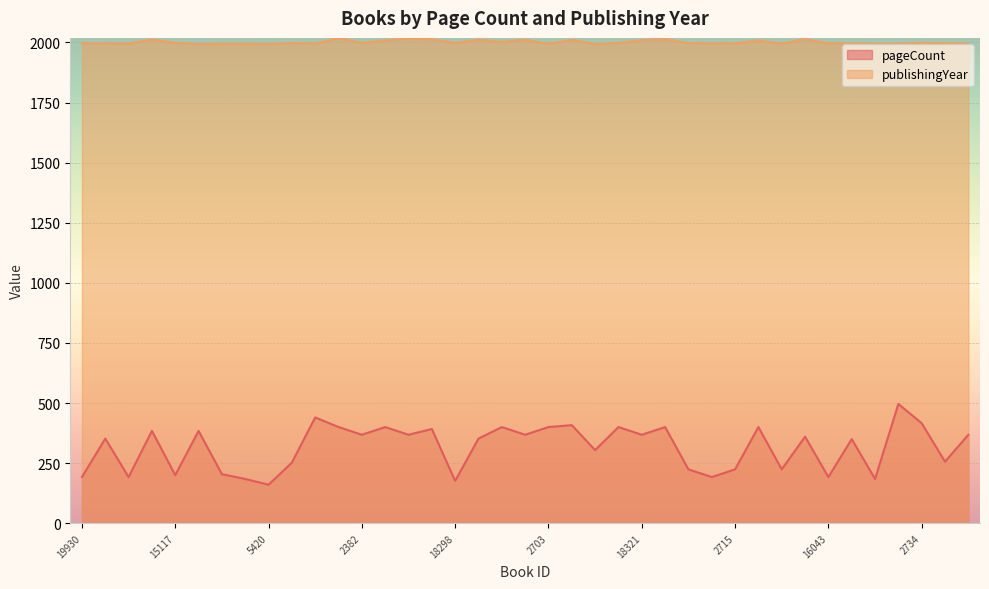

Which category has the lowest value across all series?

5420